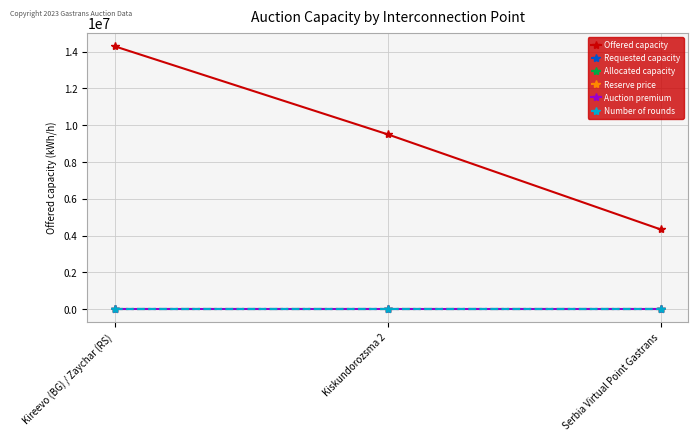

Which series changed the most between Kiskundorozsma 2 and Serbia Virtual Point Gastrans?

Offered capacity